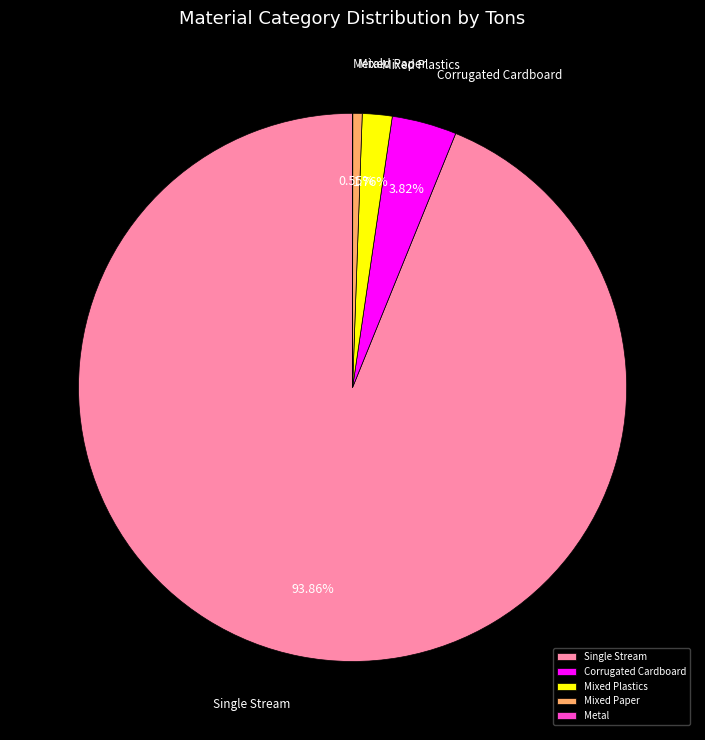

True or false: Mixed Plastics accounts for 9% of the total.

False